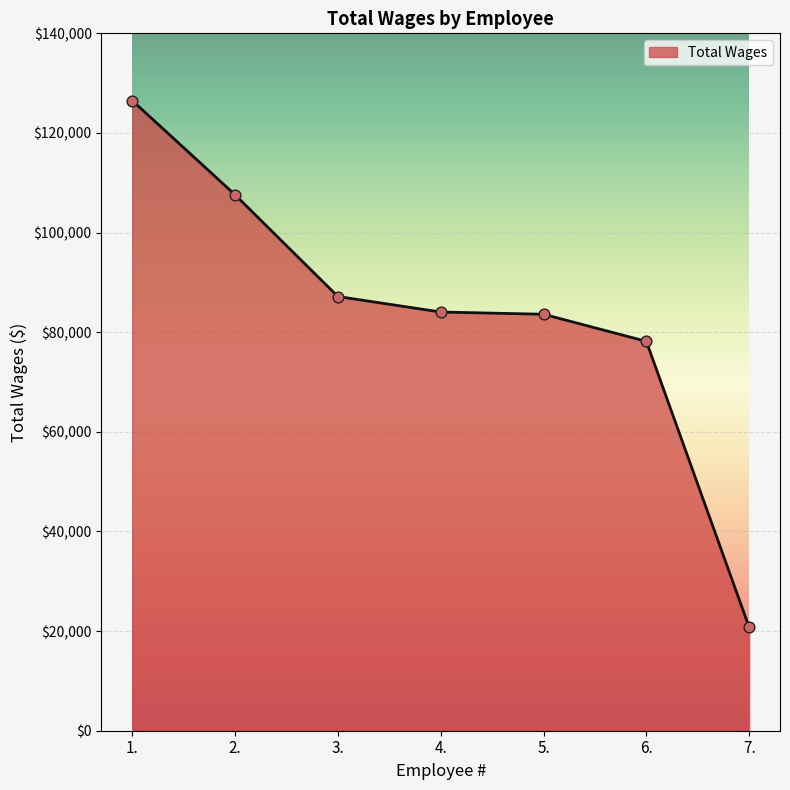

Between 1. and 2., which is larger?

1.